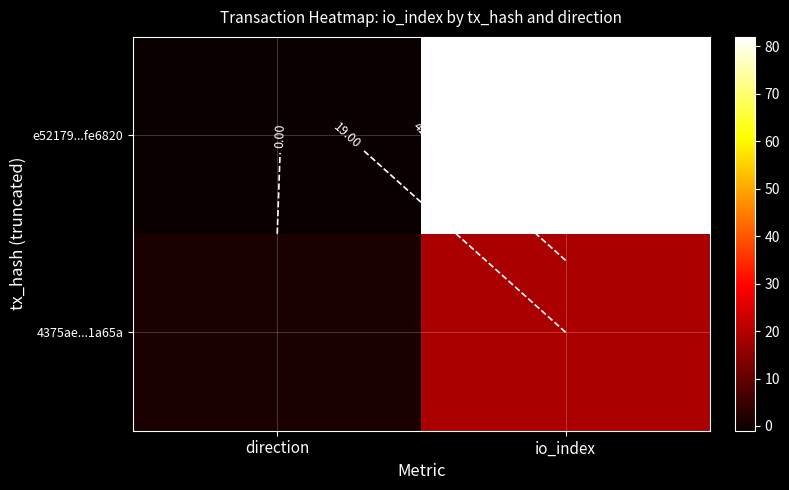

What is the spread (max minus min) of values at direction?

2